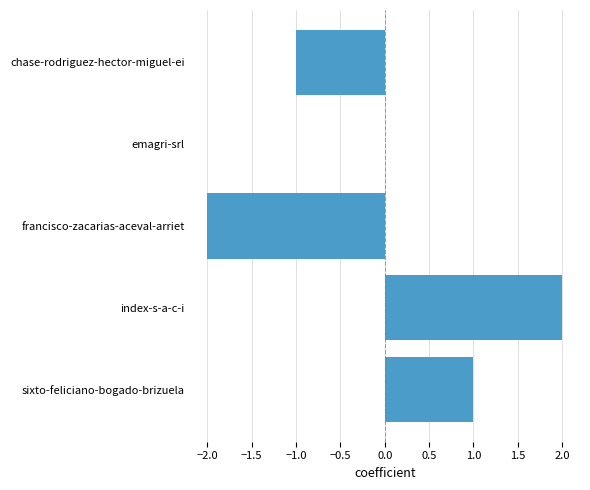

The chart shows a value of 1 at sixto-feliciano-bogado-brizuela. True or false?

True